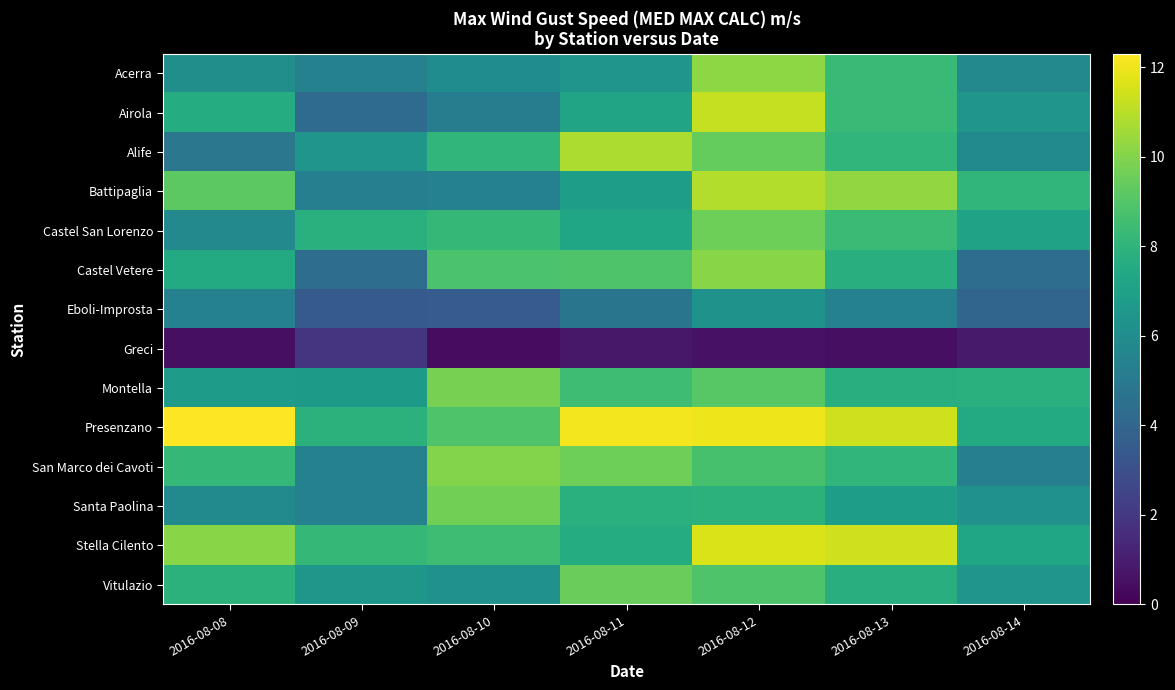

Rank the series by their maximum value, from lowest to highest.

Greci, Eboli-Improsta, Vitulazio, Castel San Lorenzo, Santa Paolina, Montella, San Marco dei Cavoti, Castel Vetere, Acerra, Alife, Battipaglia, Airola, Stella Cilento, Presenzano